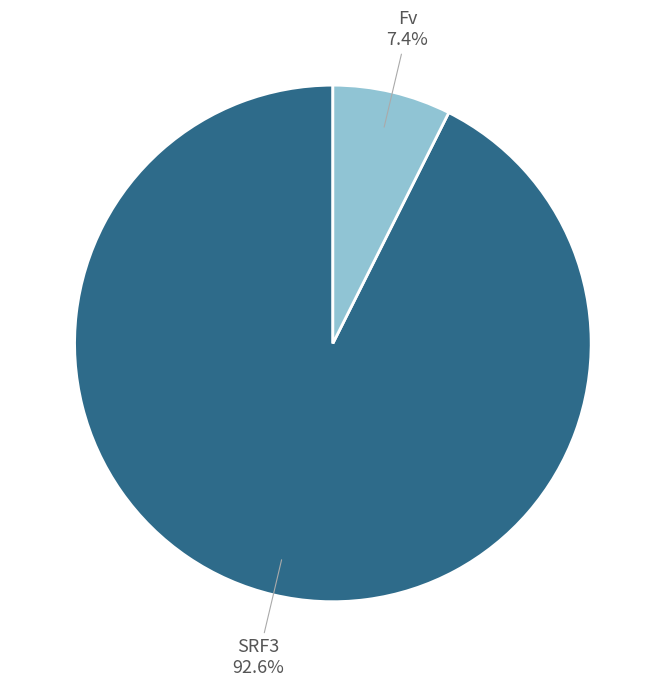

Count the number of slices in the pie.

2